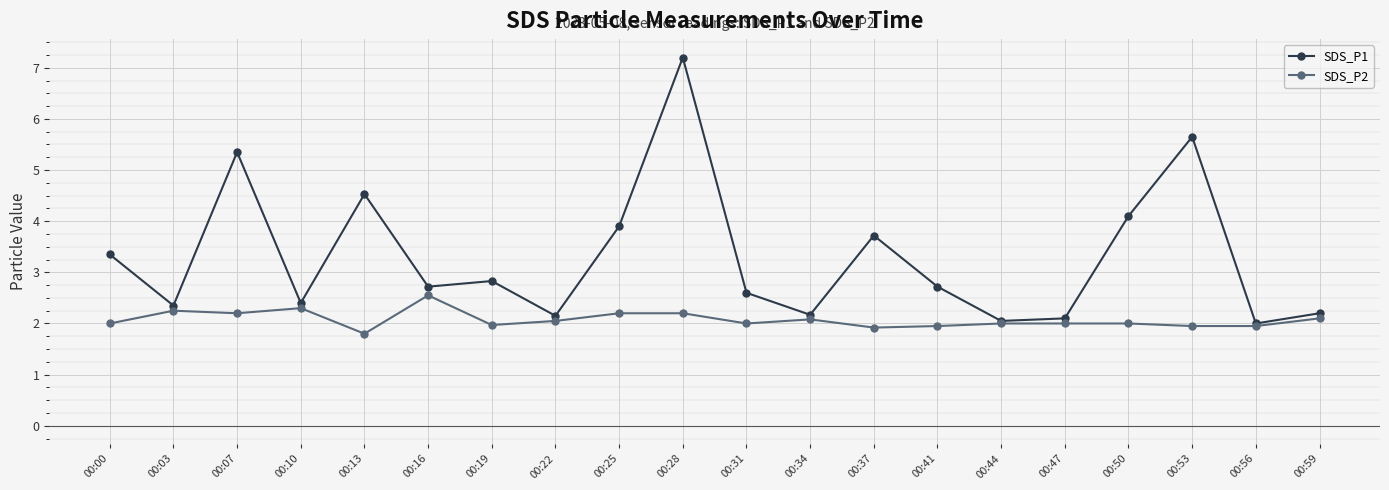

What is the value of the SDS_P1 point at the 10th from the left?

7.2